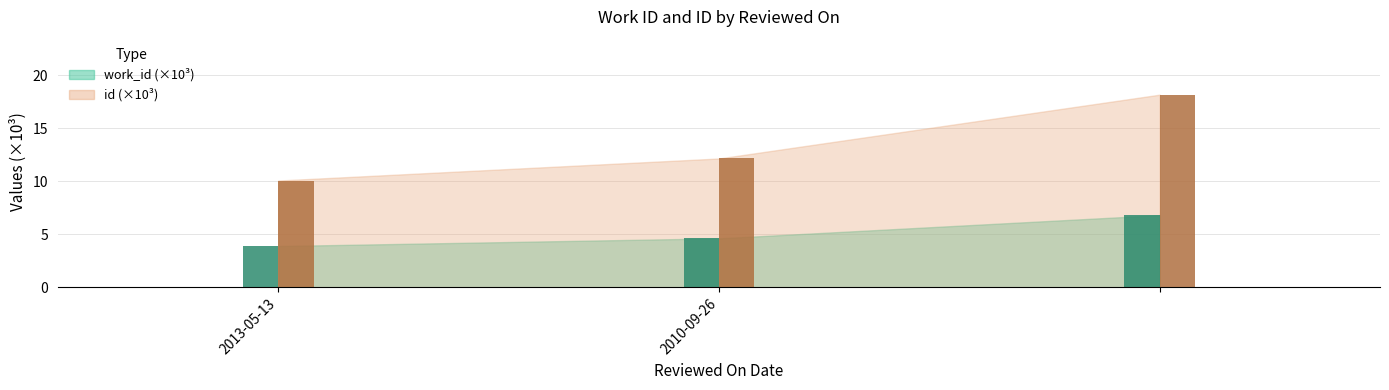

What is the minimum value shown in the chart?

3.9